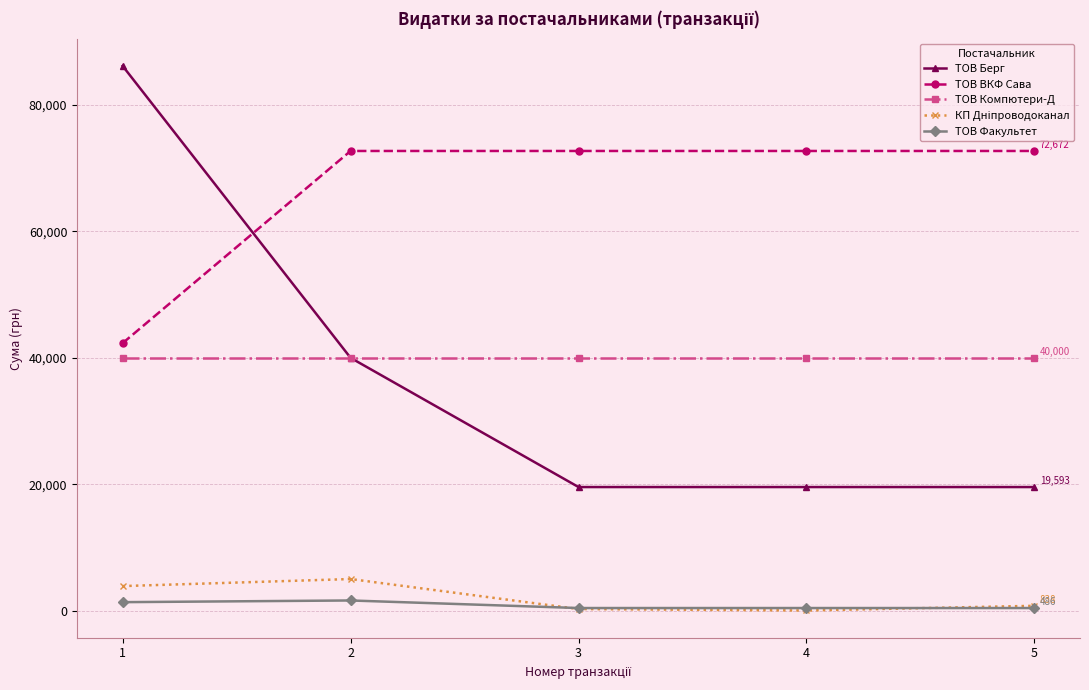

Is it true that ТОВ Факультет equals 1680.0 at 2?

True